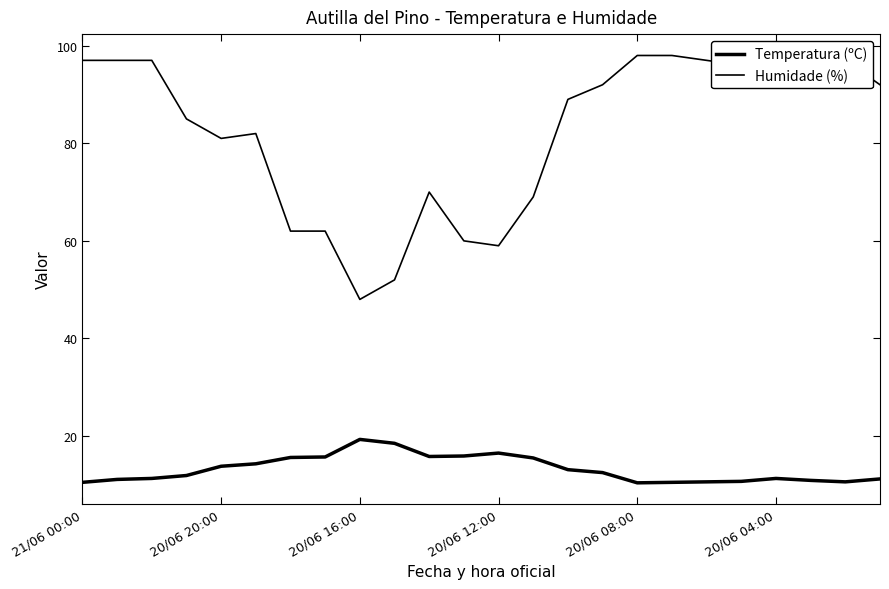

Does the chart display data point markers on the line(s)?

No